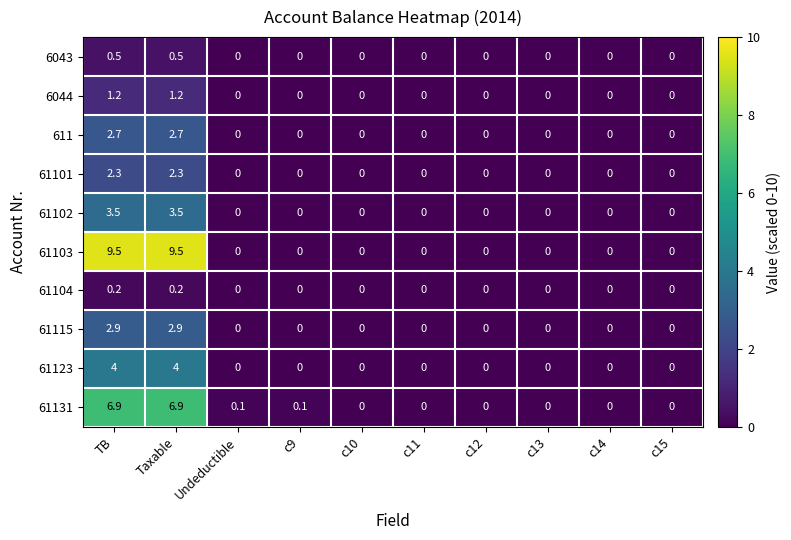

Is it true that 6044 equals 0.0 at c12?

True